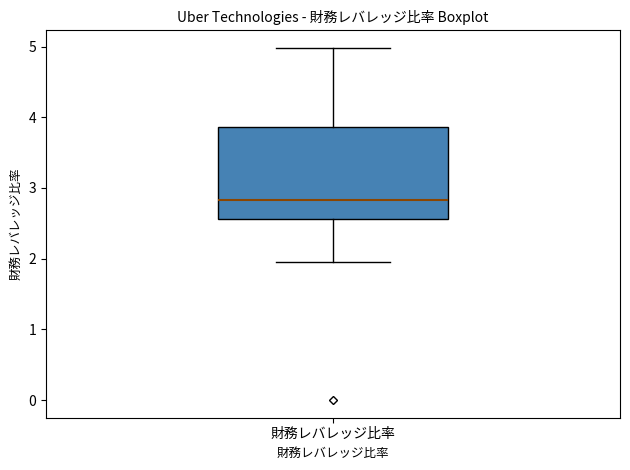

Transcribe this box plot: give where the median line is, the range the box spans, and where the two whiskers end, as read against the y-axis. The values are not printed on the chart, so give them approximately, as read against the axis.

median 2.8, box 2.6 to 3.9, whiskers 2.0 to 5.0